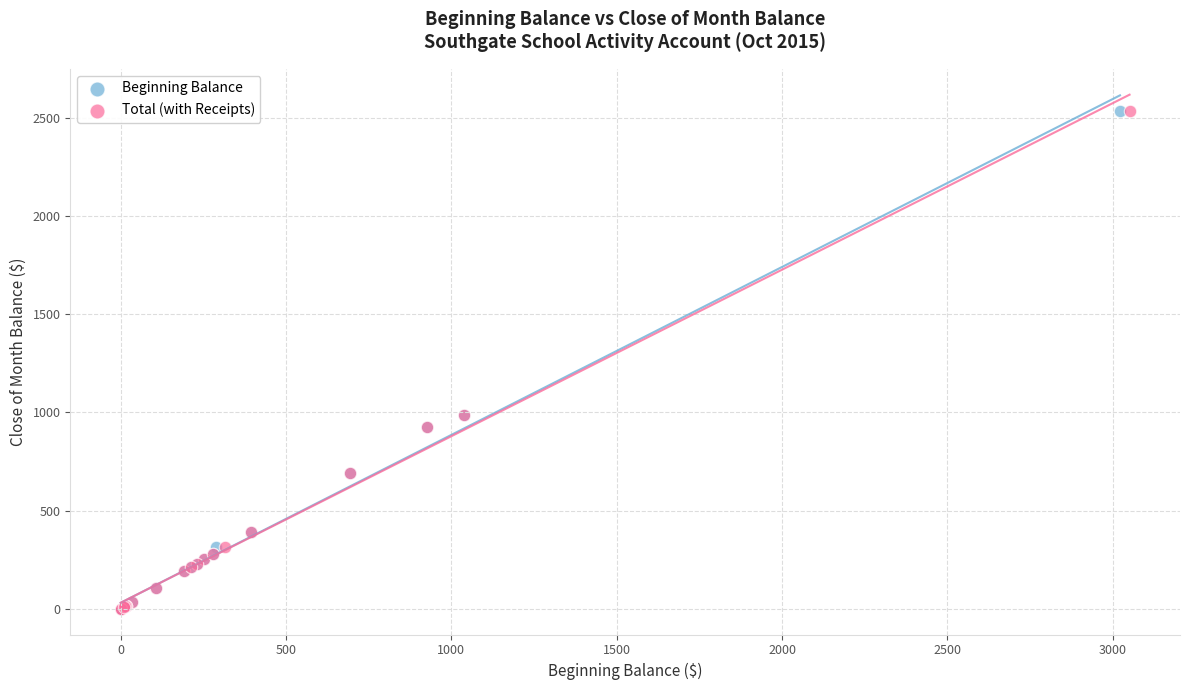

What are all the series names shown in the legend?

Beginning Balance, Total (with Receipts)